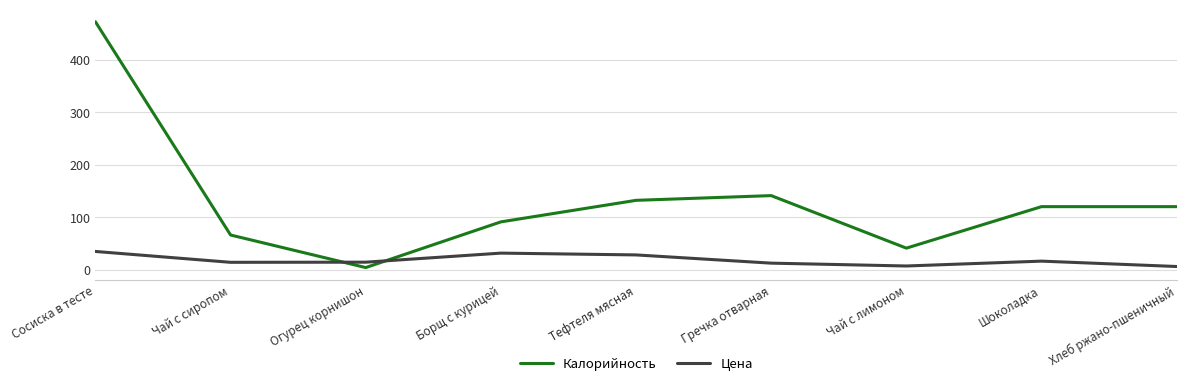

Which series has the widest spread of values?

Калорийность